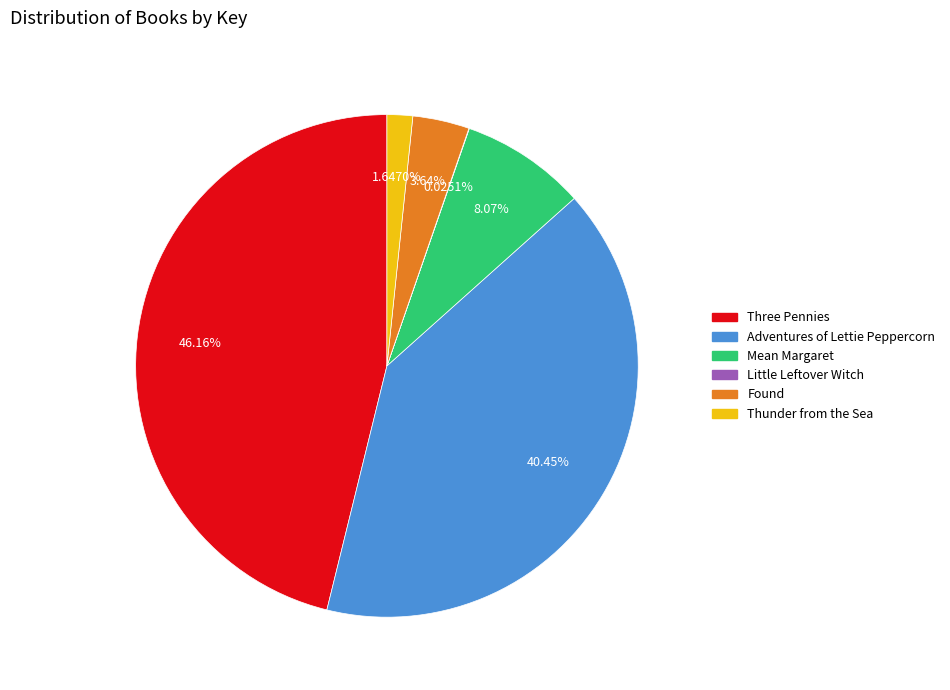

Approximately how many times larger is the value at Adventures of Lettie Peppercorn compared to Mean Margaret?

5.0